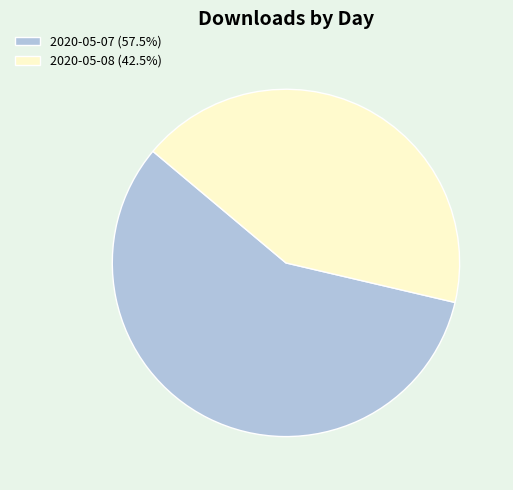

What is the smallest slice in the pie chart?

2020-05-08